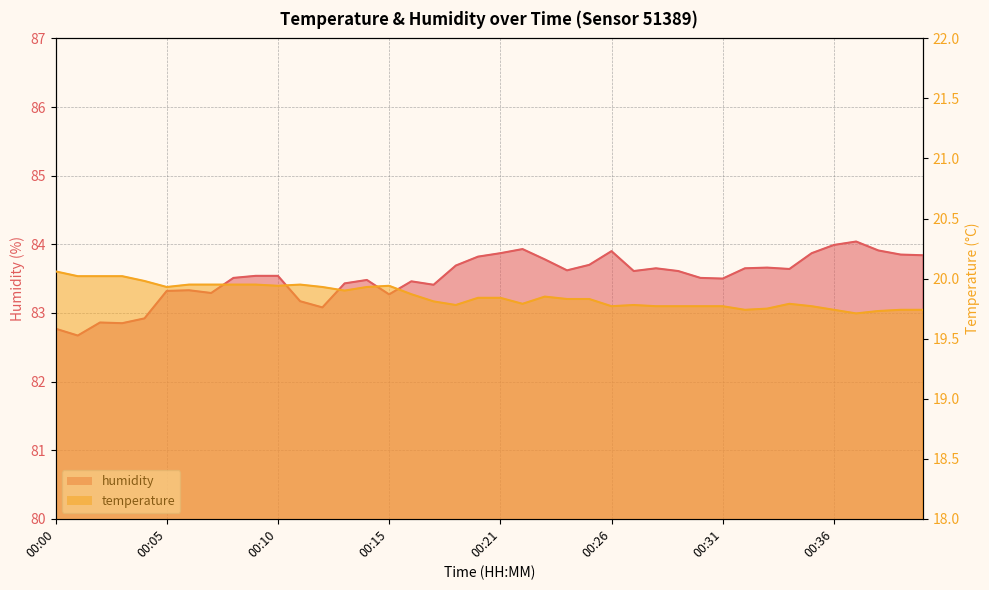

How many data points does each series have?

40